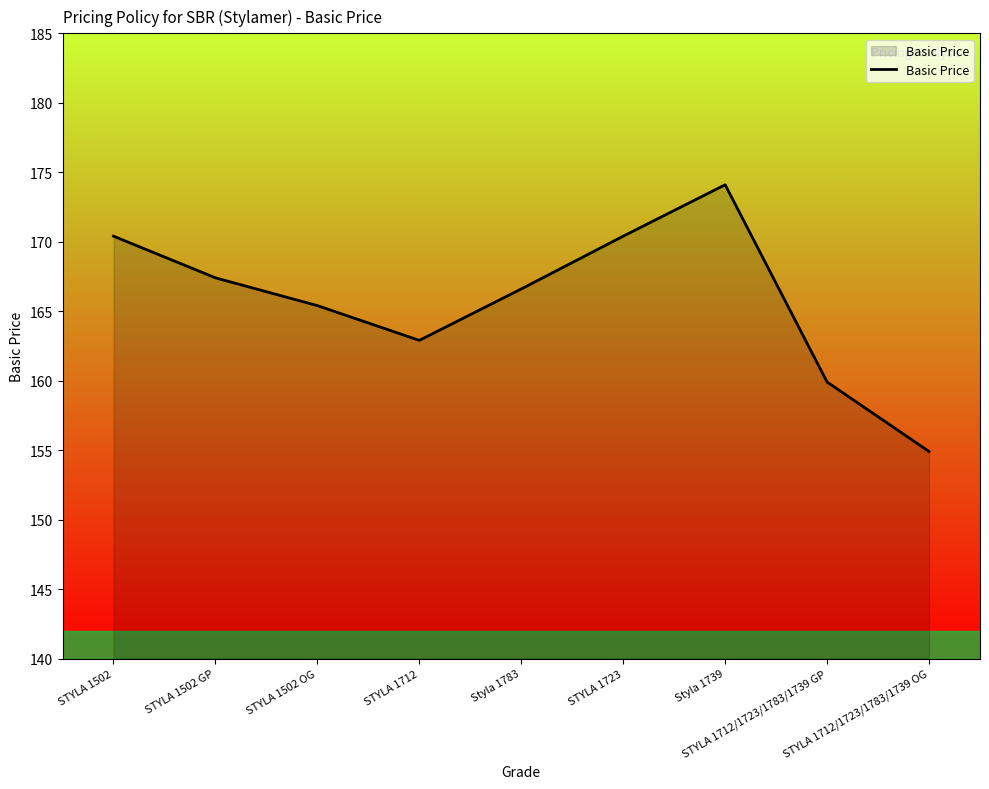

Reading left to right, transcribe all the data shown in this chart.

STYLA 1502=170.4	STYLA 1502 GP=167.4	STYLA 1502 OG=165.4	STYLA 1712=162.9	Styla 1783=166.6	STYLA 1723=170.4	Styla 1739=174.1	STYLA 1712/1723/1783/1739 GP=159.9	STYLA 1712/1723/1783/1739 OG=154.9